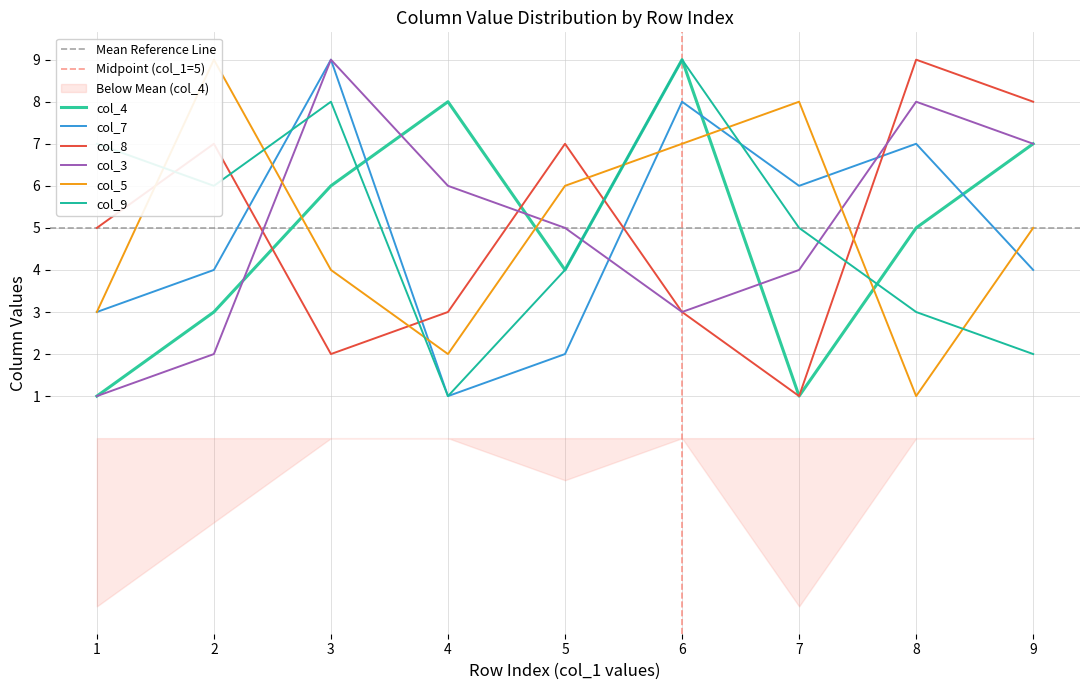

Where is the first local maximum for col_3?

3